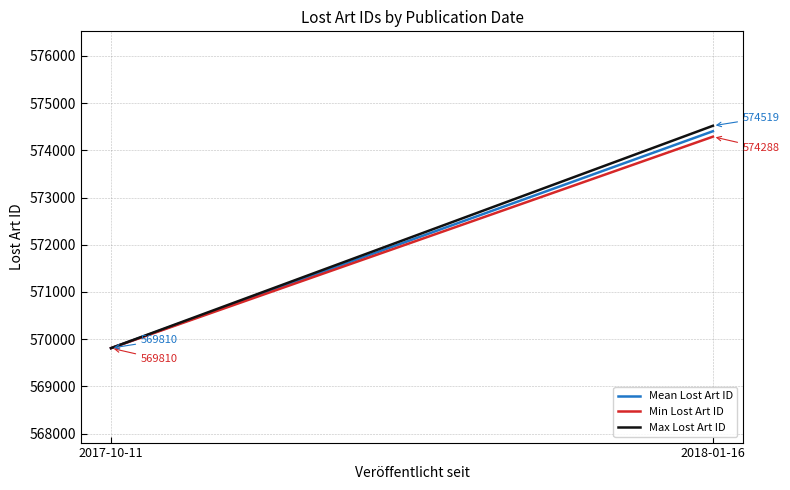

The Mean Lost Art ID series shows 569810.0 at 2017-10-11. True or false?

True